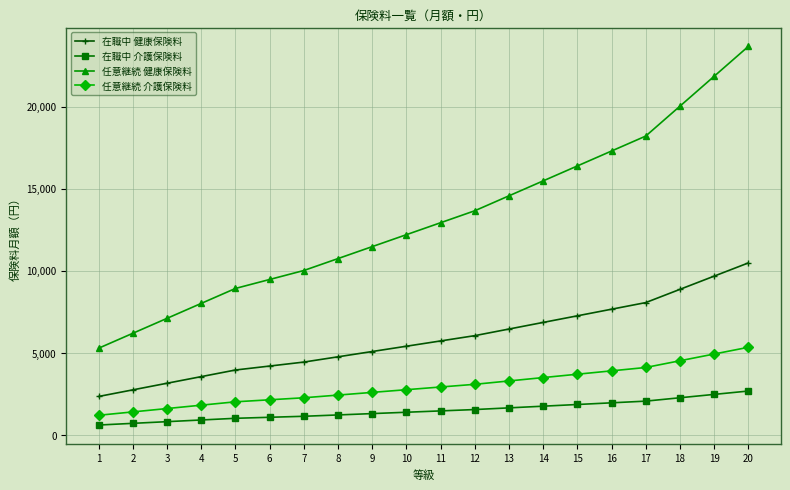

What is the highest value of the 任意継続 健康保険料 series?

23660